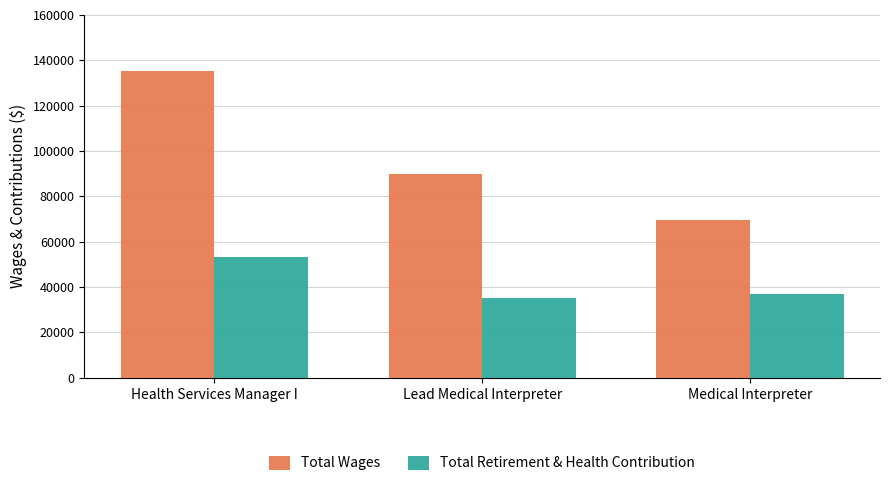

How many bars are there in total?

6